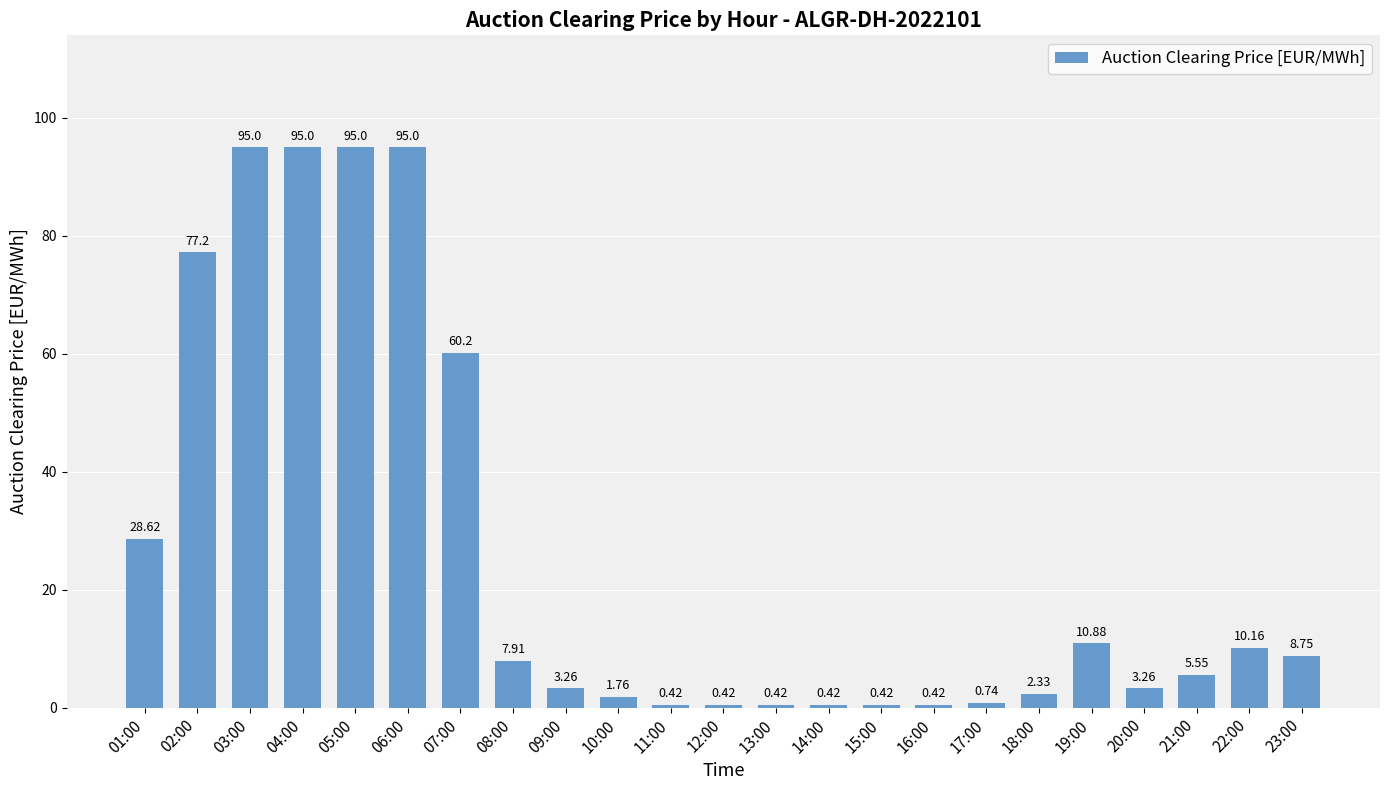

What is the value of the 2nd bar from the left?

77.2